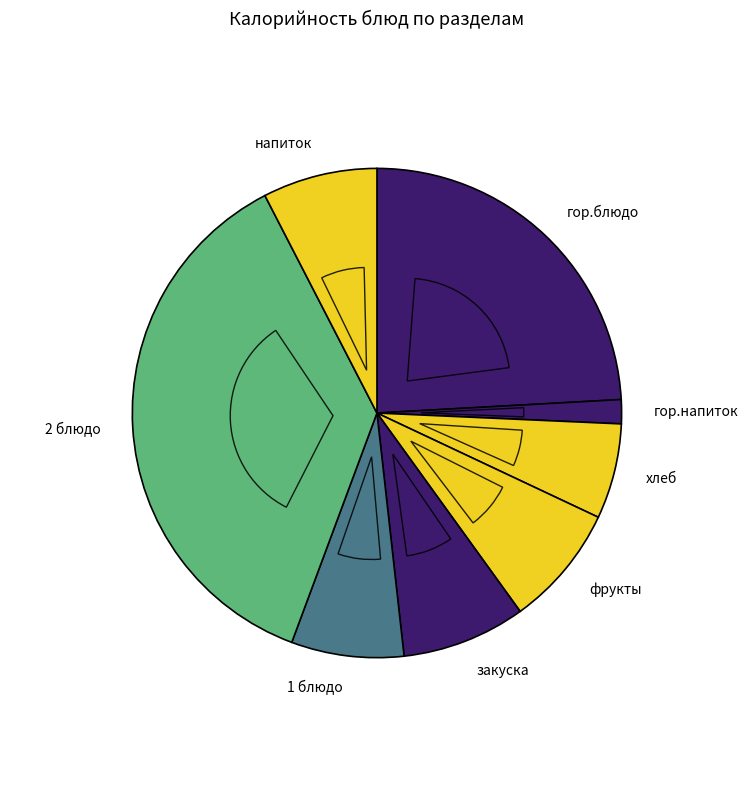

The хлеб slice represents 6% of the pie. True or false?

True